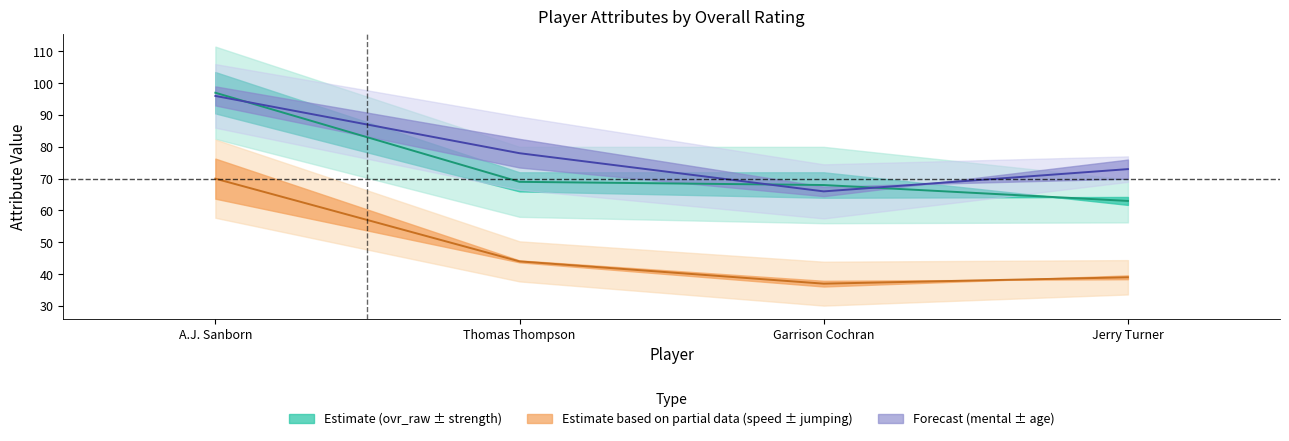

What is the difference between the maximum and minimum values in the ovr_raw series?

34